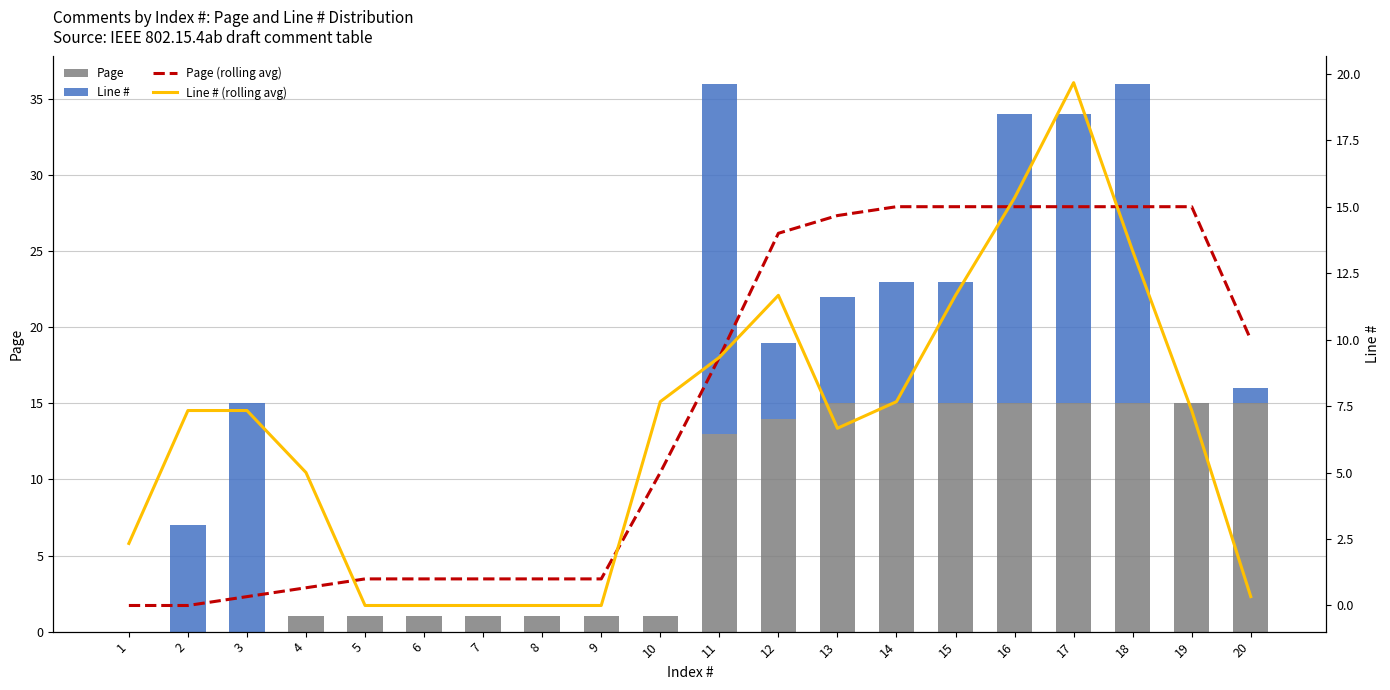

What is the difference between the maximum and minimum values in the Line # (rolling avg) series?

19.7